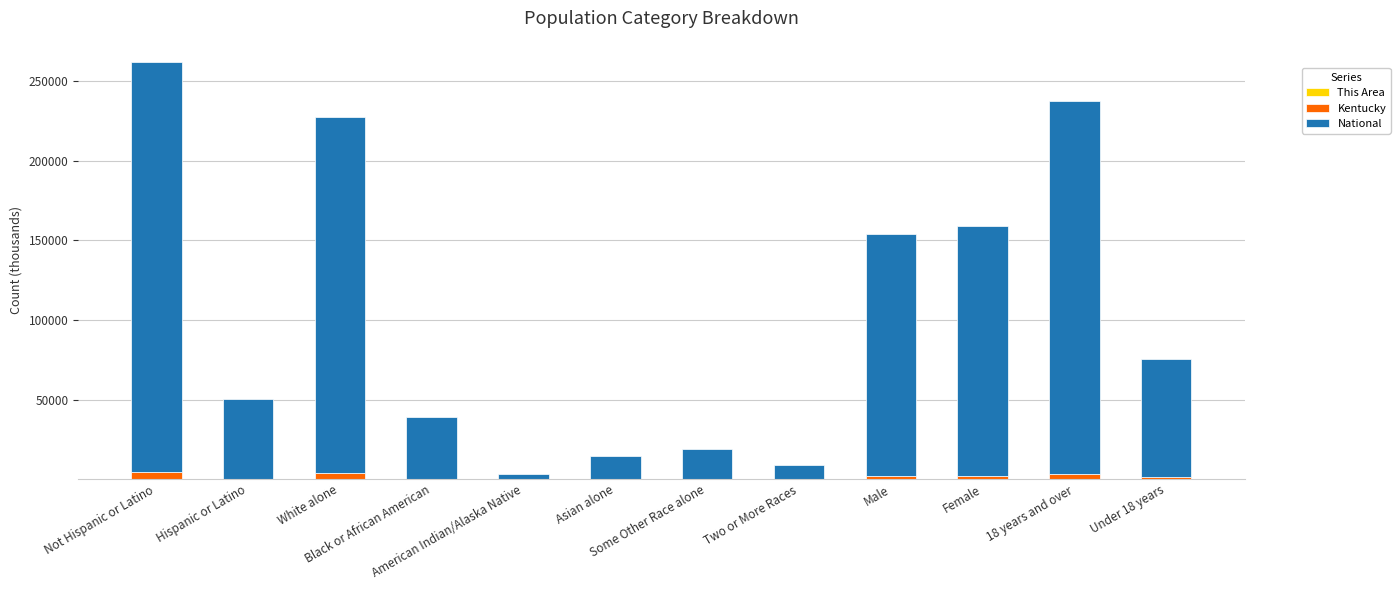

What is the label of the 8th bar from the left?

Two or More Races